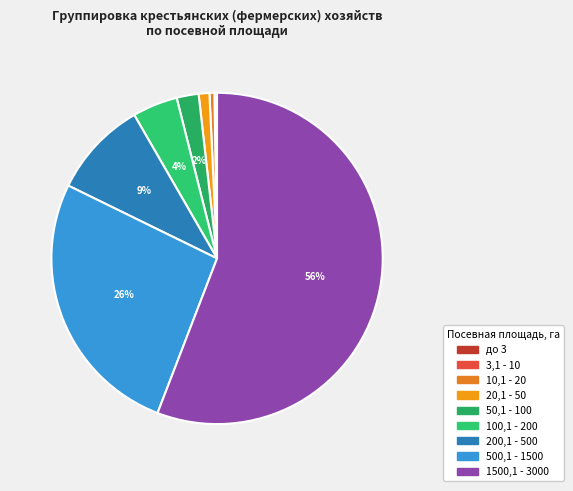

To the nearest percent, what portion does 1500,1 - 3000 represent?

56%